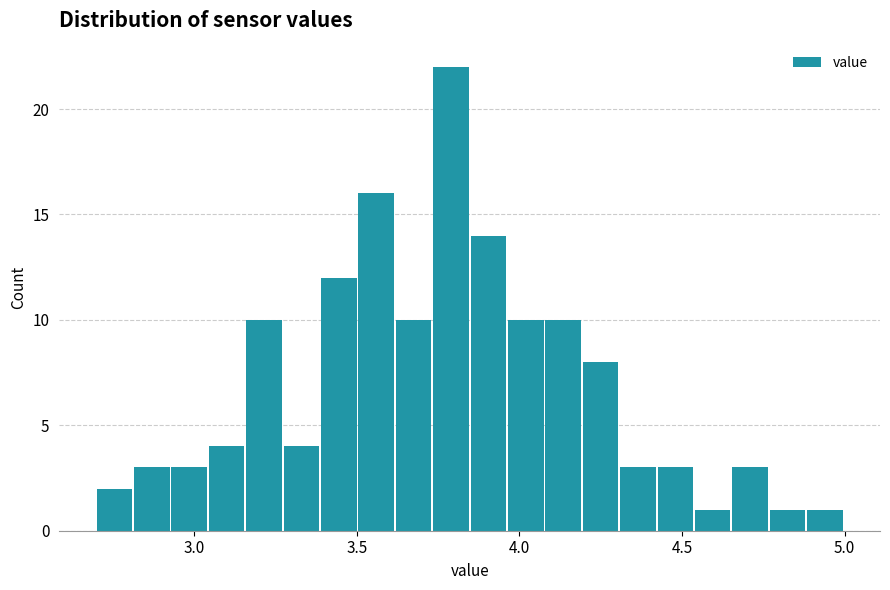

Around what value on the x-axis is the tallest bar? Give the approximate position of its centre, as read against the axis.

3.80